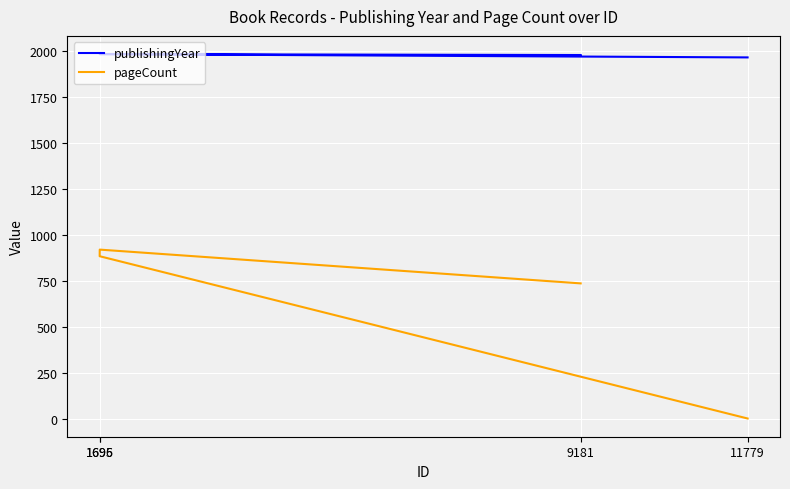

Is this an area chart (filled region under the line)?

No